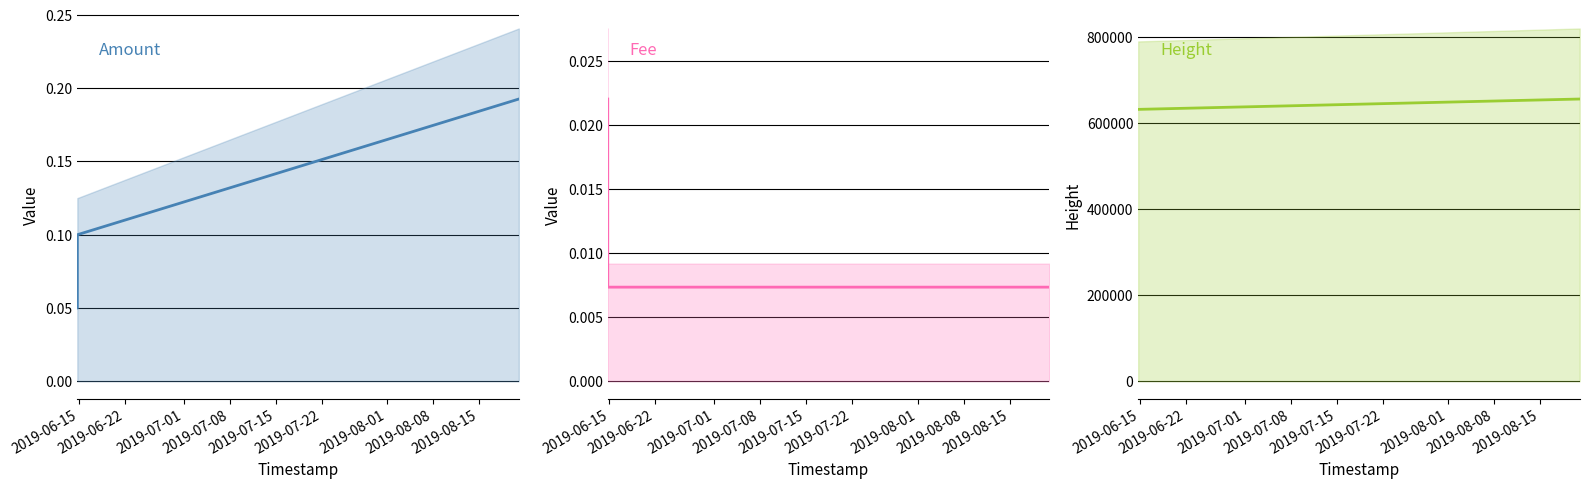

The value of Amount at 2019-06-22 is 0.0. True or false?

False